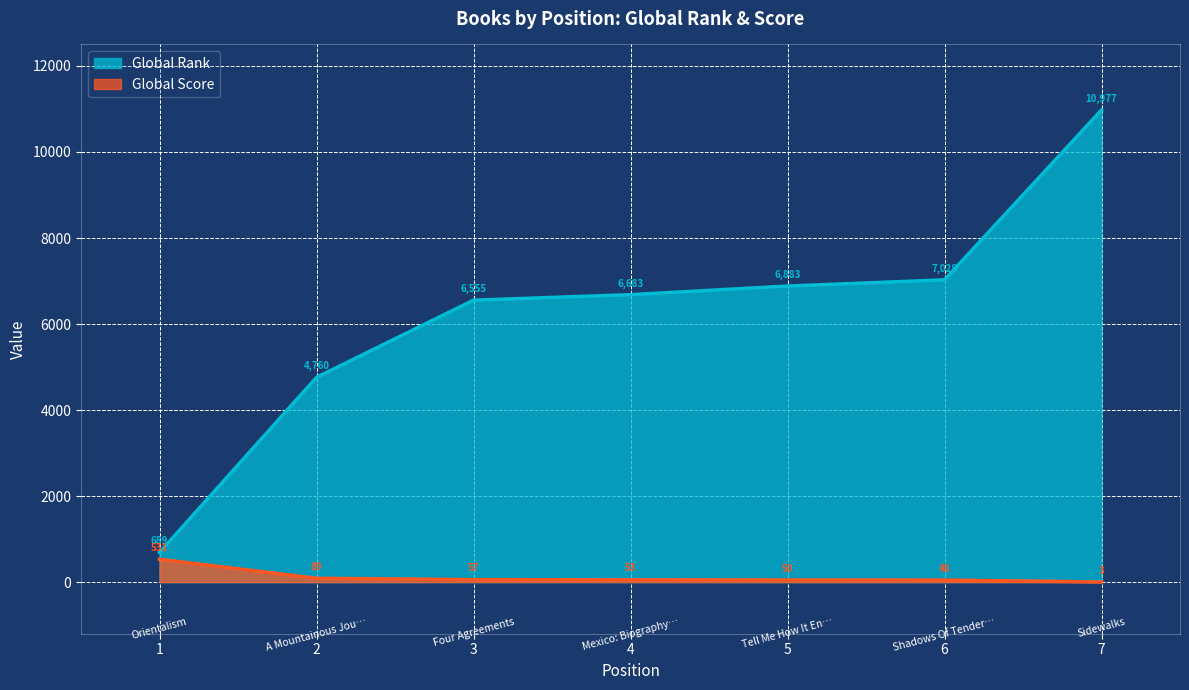

What are all the series names shown in the legend?

Global Rank, Global Score